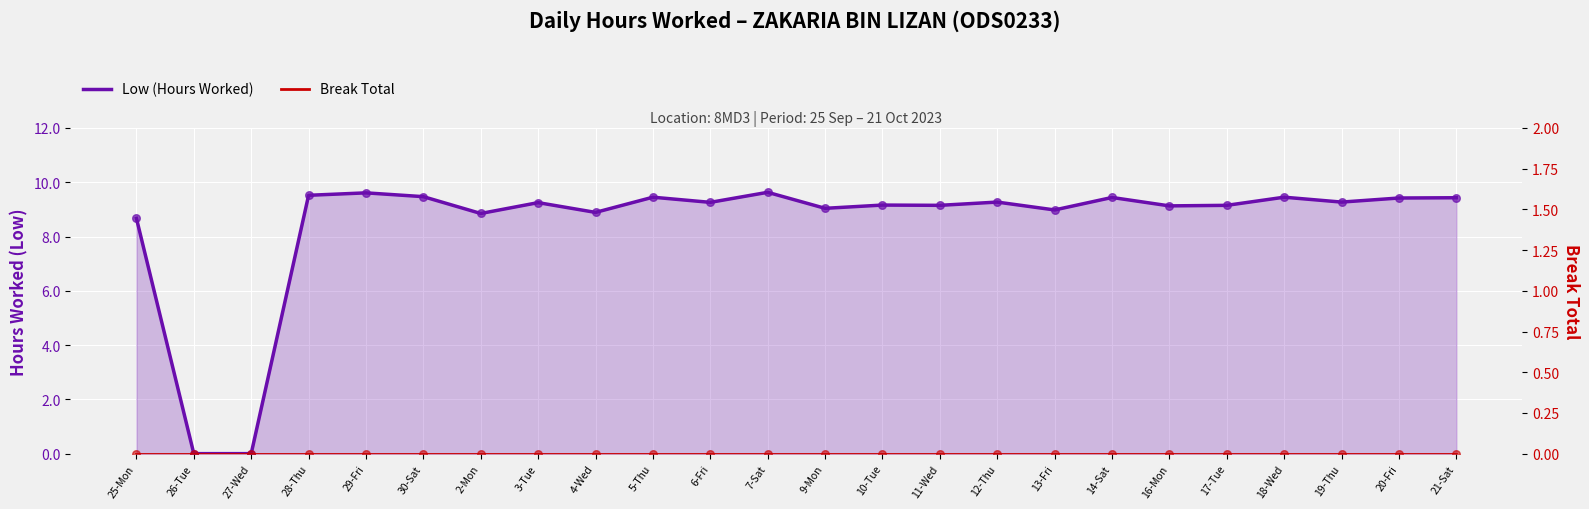

What are all the series names shown in the legend?

Low (Hours Worked), Break Total